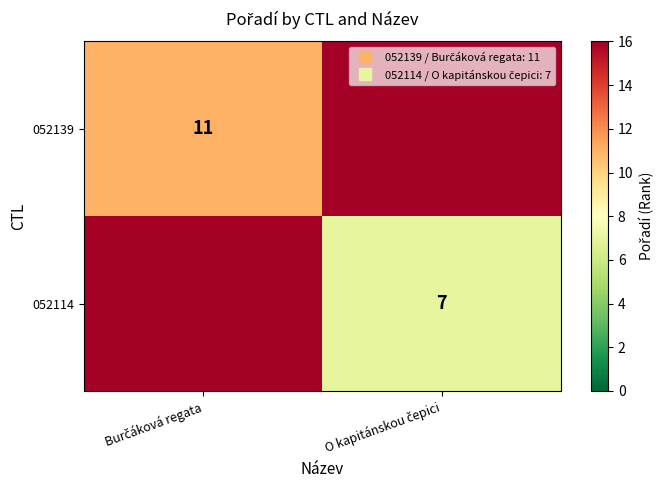

At Burčáková regata, list the series in order from smallest to largest.

052139, 052114